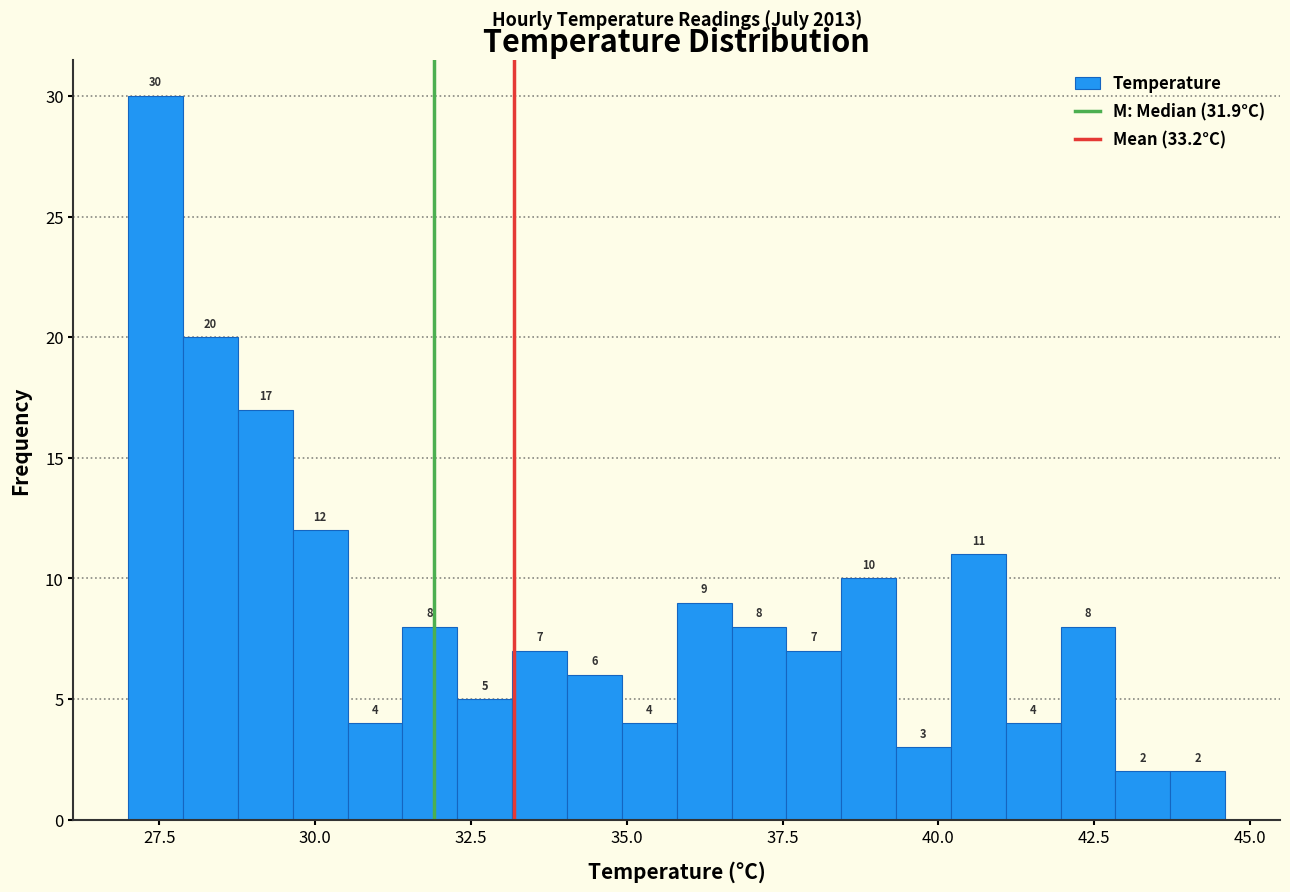

Around what value on the x-axis is the tallest bar? Give the approximate position of its centre, as read against the axis.

27.5